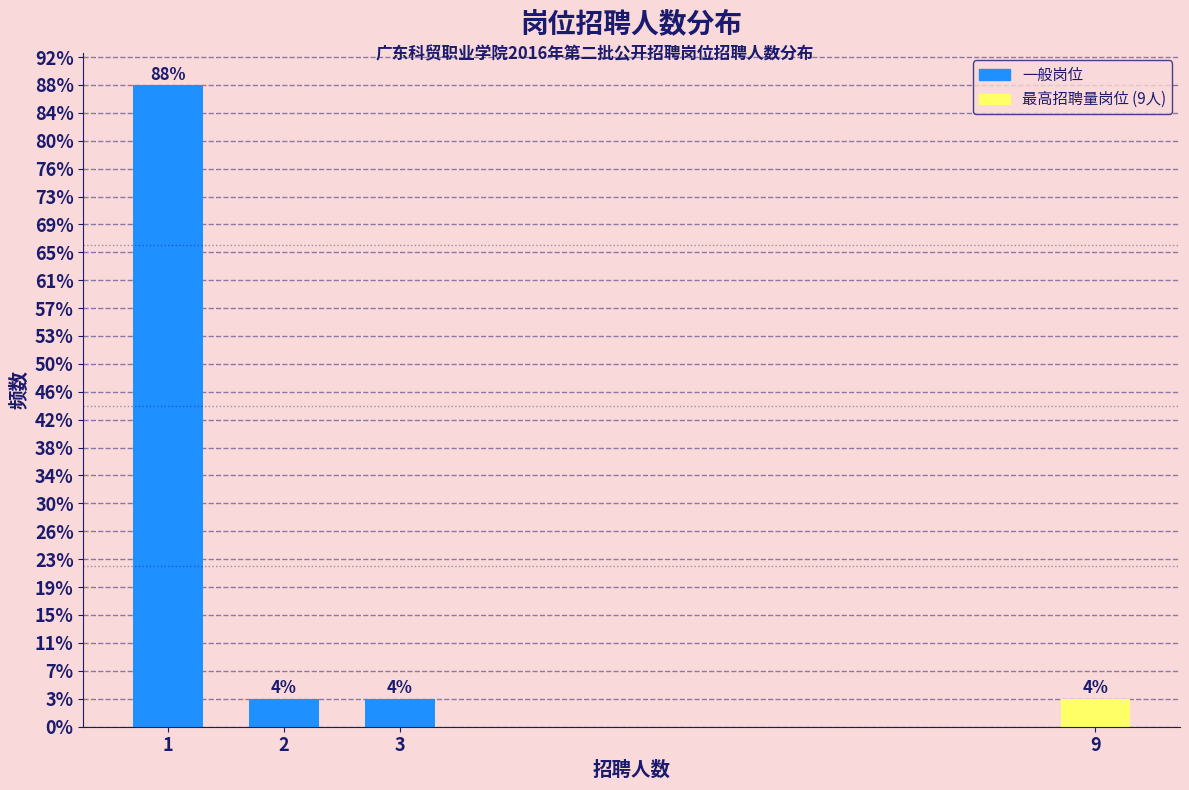

Does the chart contain any negative values?

No